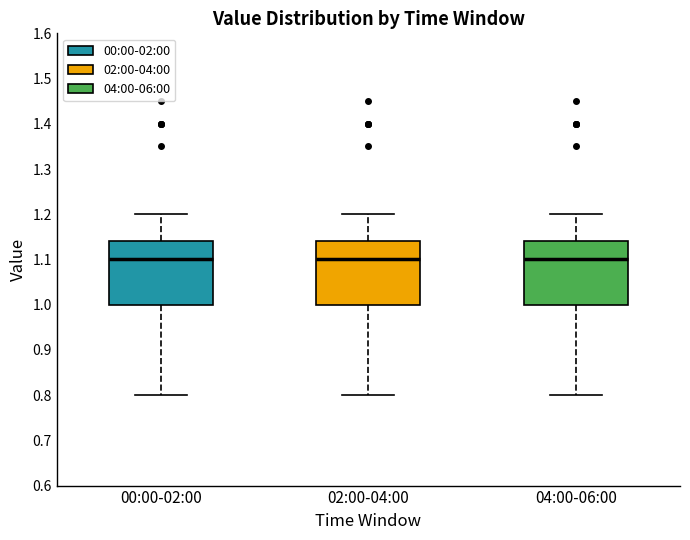

Reading left to right, transcribe this box plot: for each box, give where its median line is, the range the box spans, and where its two whiskers end, as read against the y-axis. The values are not printed on the chart, so give them approximately, as read against the axis.

00:00-02:00: median 1.10, box 1.00 to 1.14, whiskers 0.80 to 1.20
02:00-04:00: median 1.10, box 1.00 to 1.14, whiskers 0.80 to 1.20
04:00-06:00: median 1.10, box 1.00 to 1.14, whiskers 0.80 to 1.20